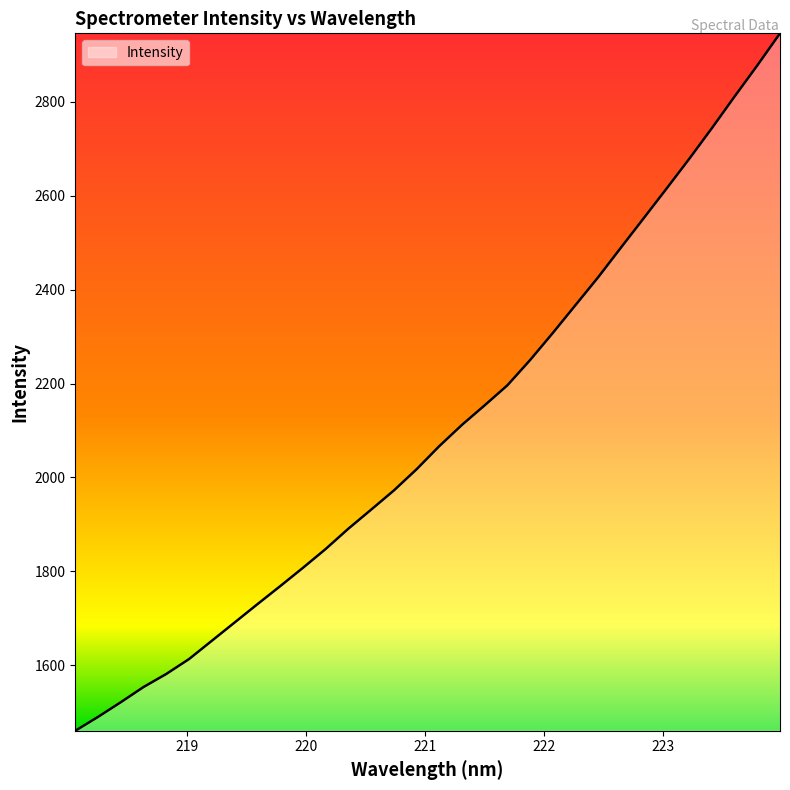

What is the maximum value shown in the chart?

2946.1